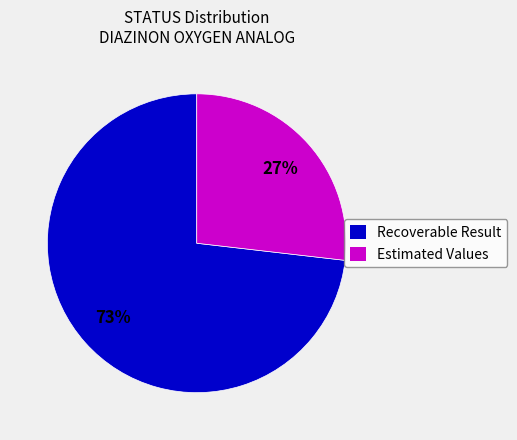

What is the smallest slice in the pie chart?

Estimated Values